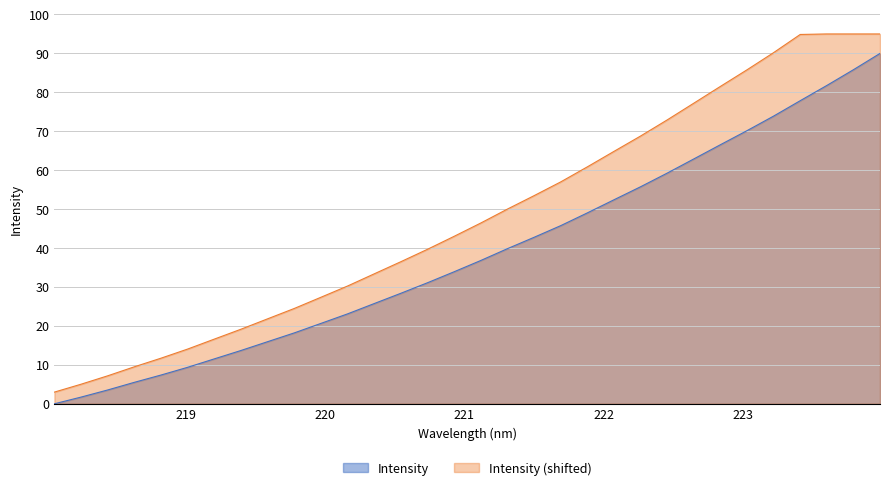

Read the value at 221.4993.

42.8